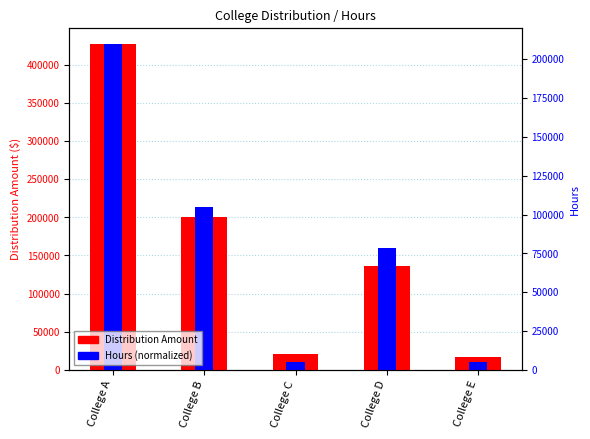

Reading left to right, transcribe all the data shown in this chart.

Distribution Amount: 426758.1	199794.2	20857.6	136260.7	16329.3
Hours (normalized): 426758.1	213379.1	10669.0	160034.3	10669.0